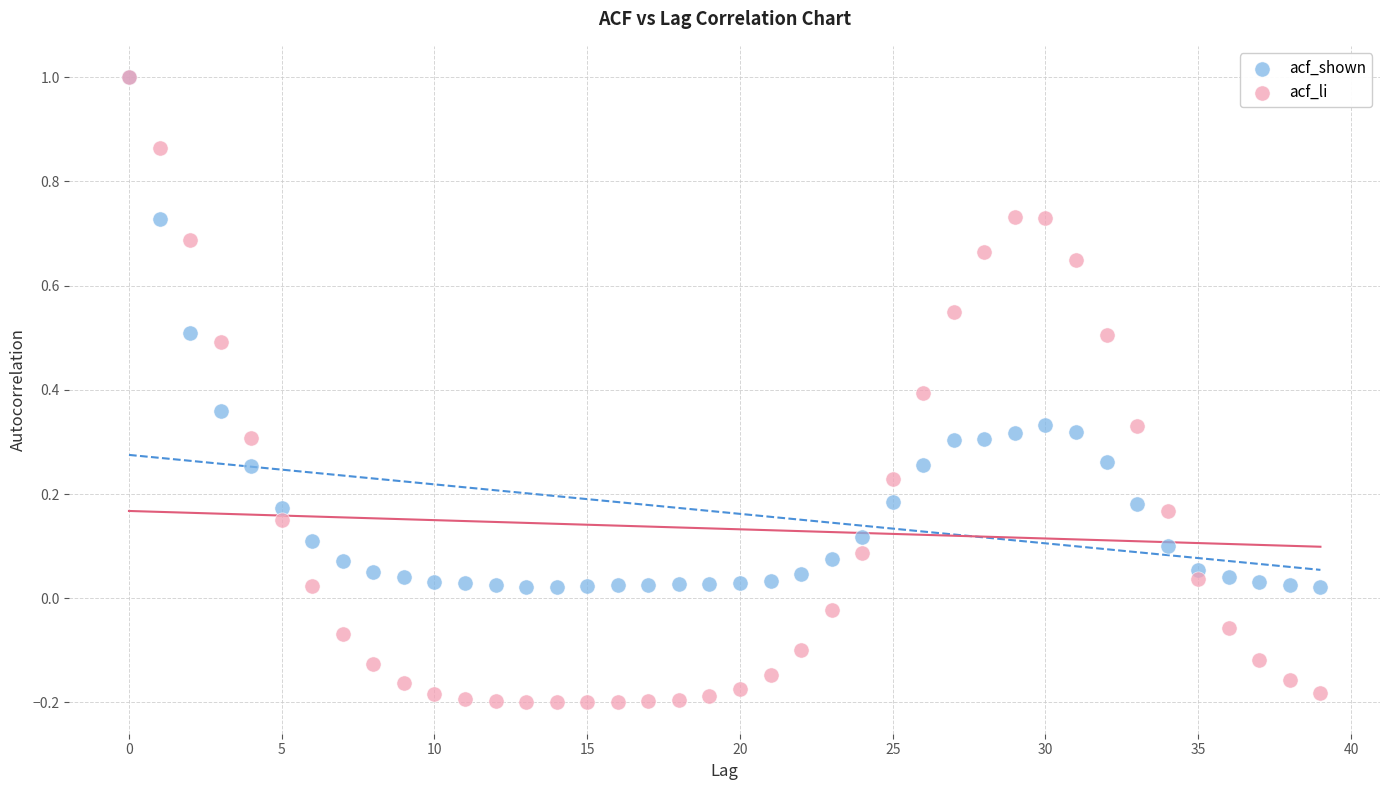

What are all the series names shown in the legend?

acf_shown, acf_li